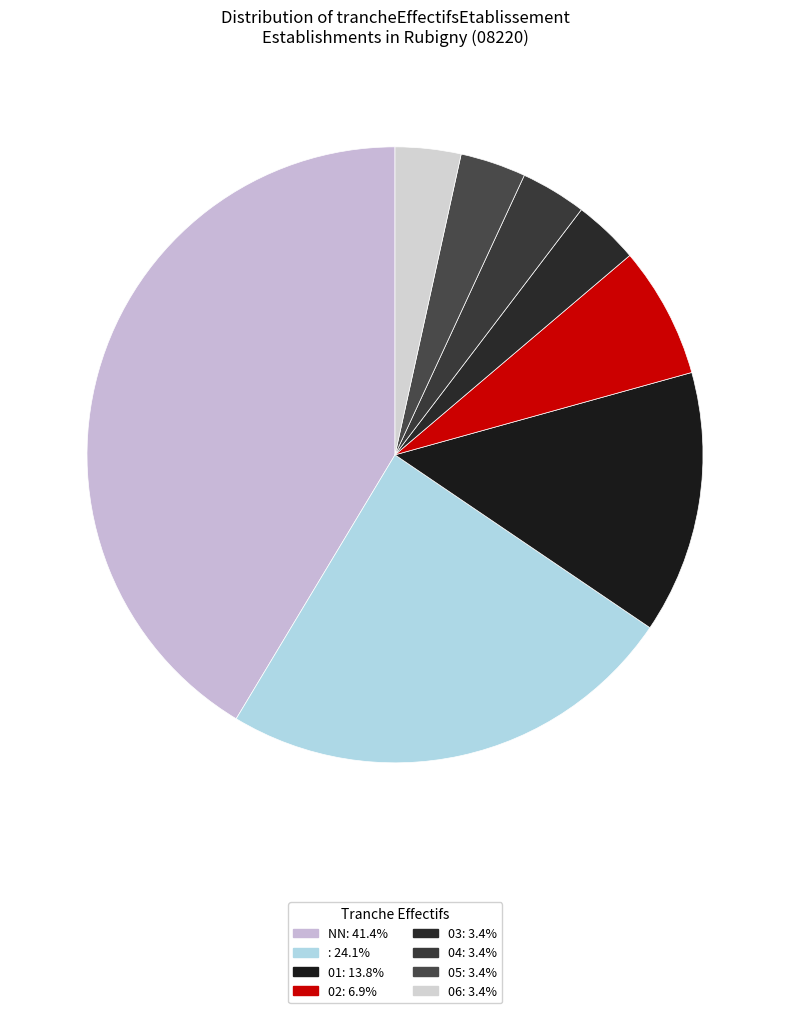

What is the largest slice in the pie chart?

NN